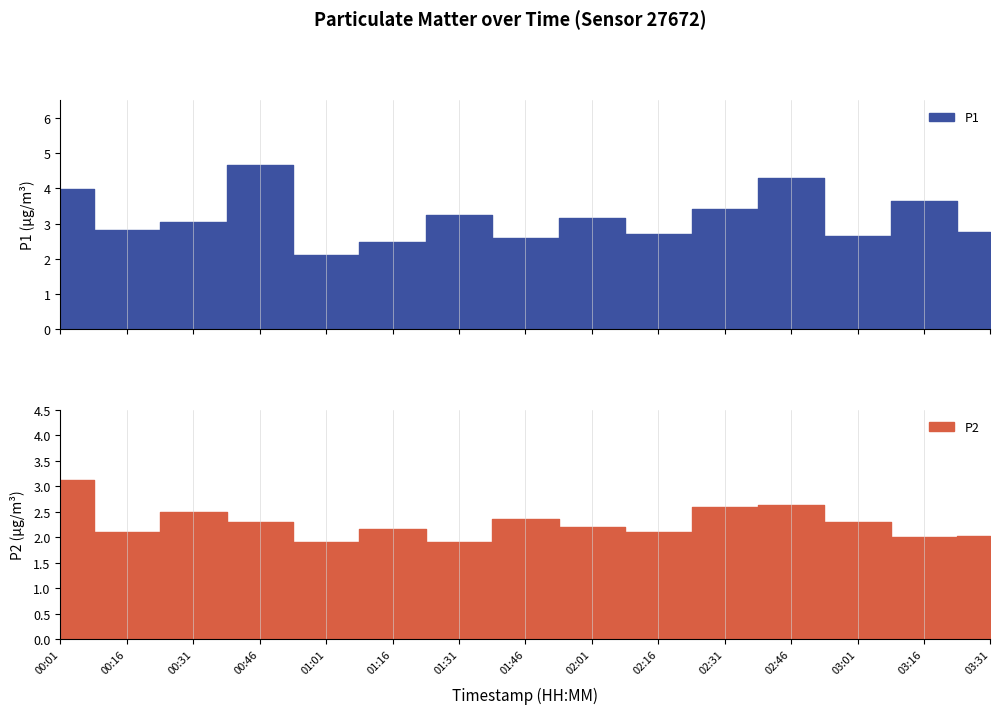

Rank the series at 03:01 from highest to lowest value.

P1, P2